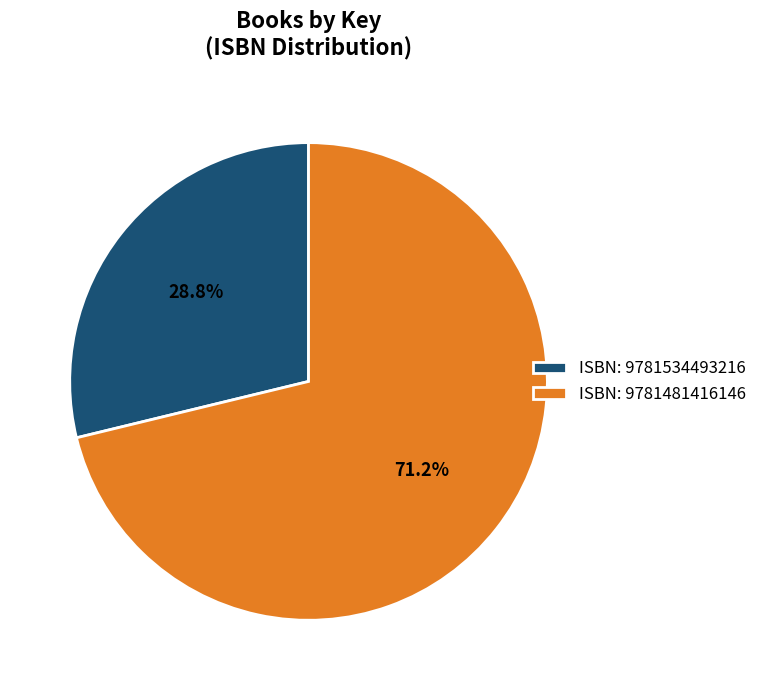

Approximately how many times larger is the value at ISBN: 9781481416146 compared to ISBN: 9781534493216?

2.5